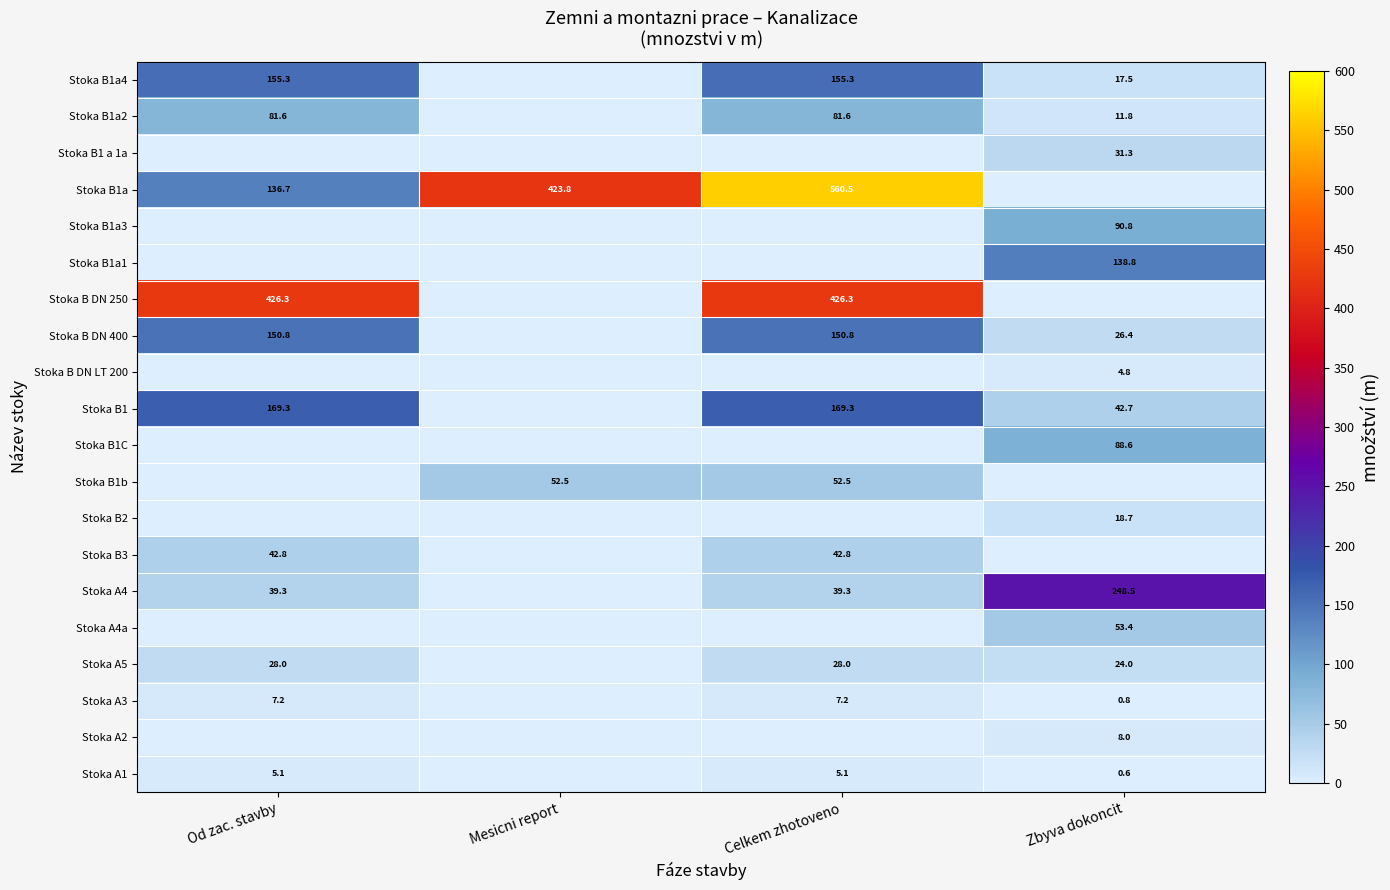

Is the value of Stoka B1a at Mesicni report greater than the value of Stoka B DN 400 at Zbyva dokoncit?

Yes